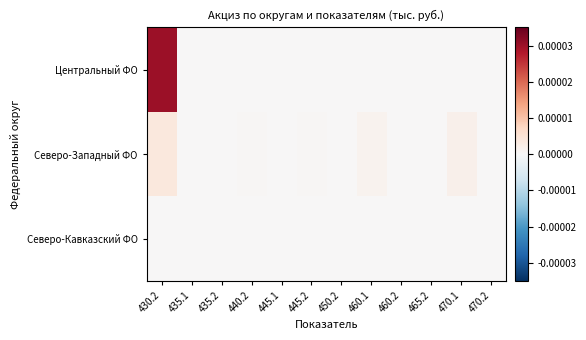

Which category has the lowest value across all series?

435.1